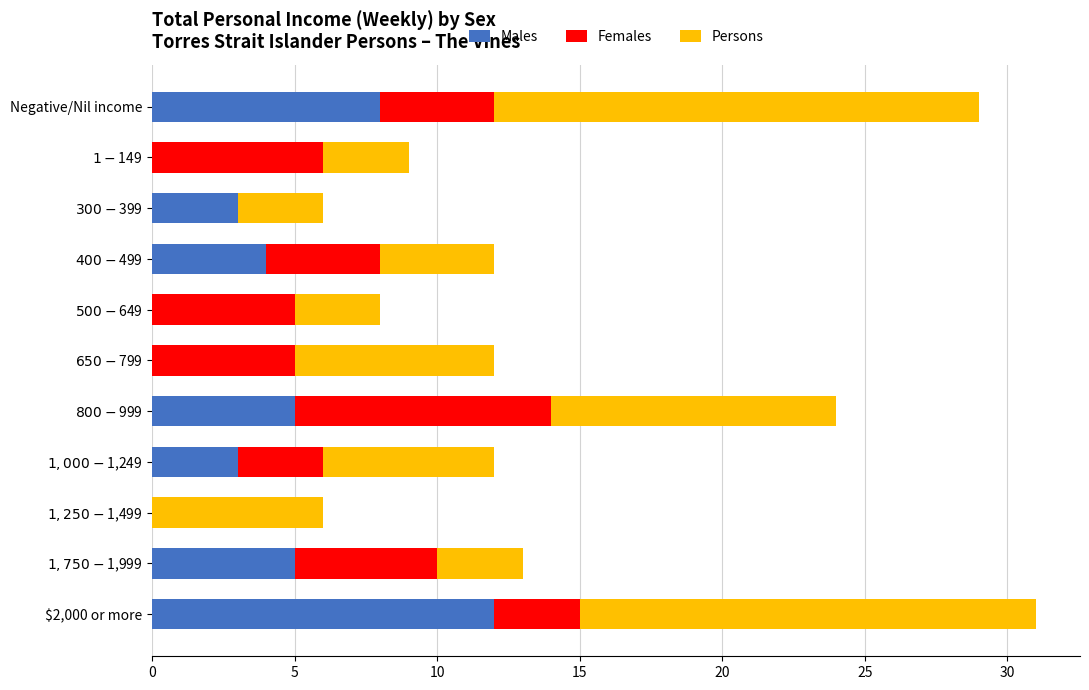

What is the maximum value for Males?

12